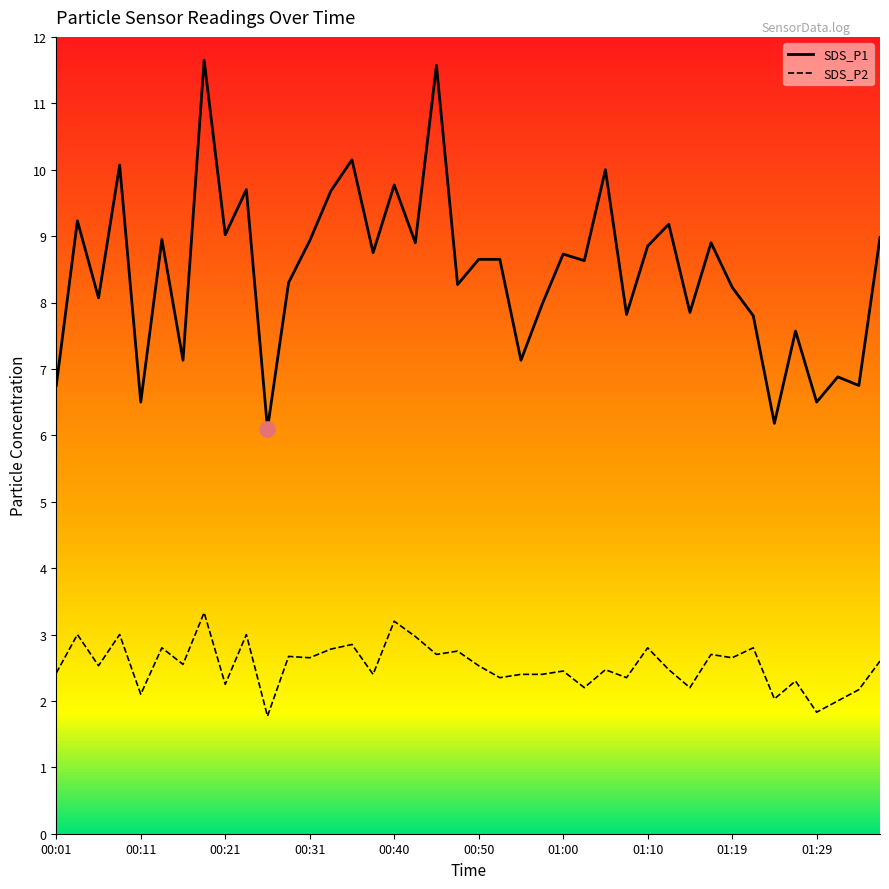

Is the value of SDS_P2 at 00:43 greater than the value of SDS_P1 at 00:55?

No